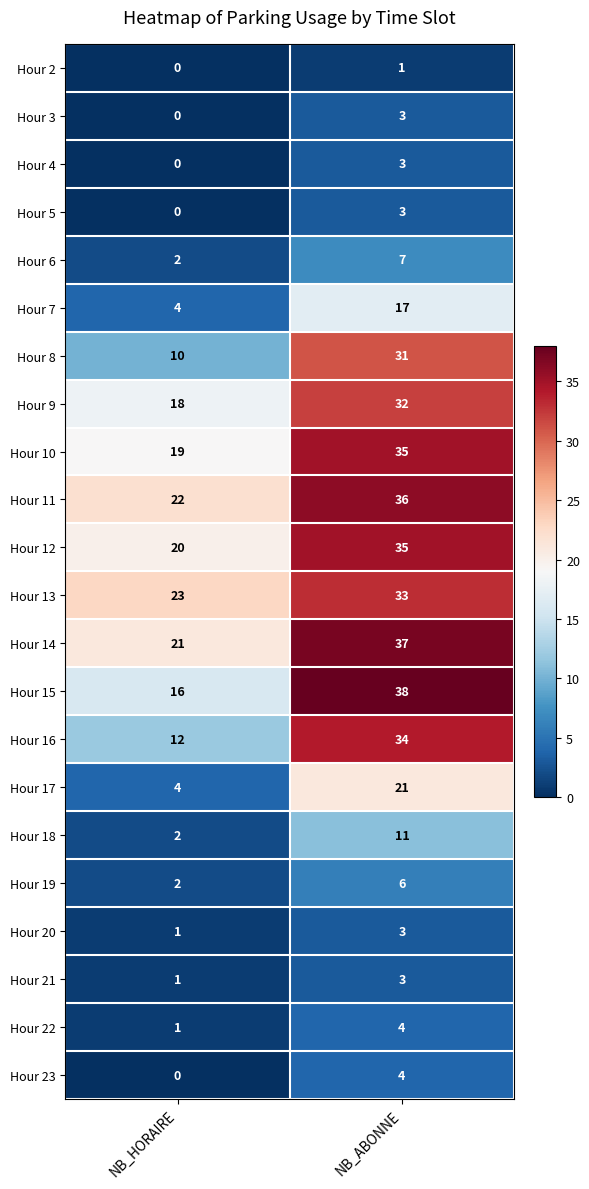

Rank the categories by Hour 11 value from highest to lowest.

NB_ABONNE, NB_HORAIRE